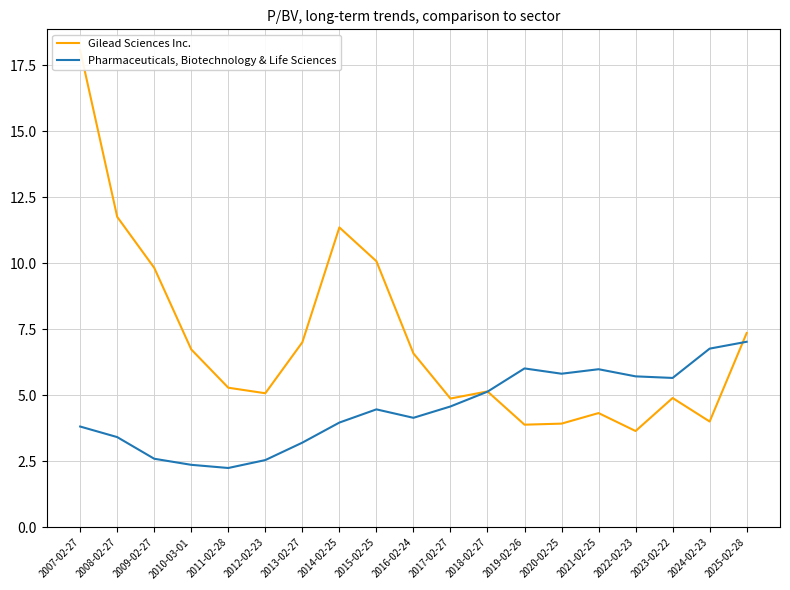

What are all the series names shown in the legend?

Gilead Sciences Inc., Pharmaceuticals, Biotechnology & Life Sciences